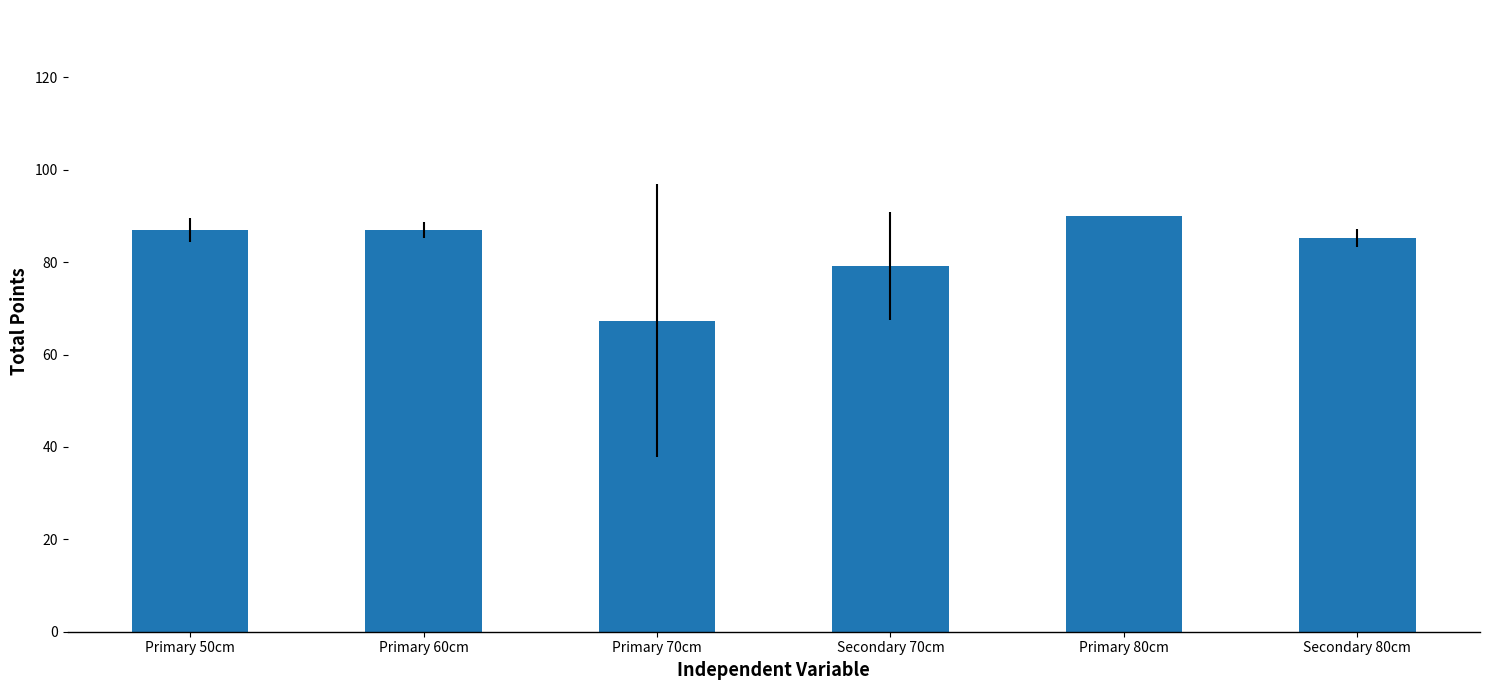

Does the chart contain any negative values?

No